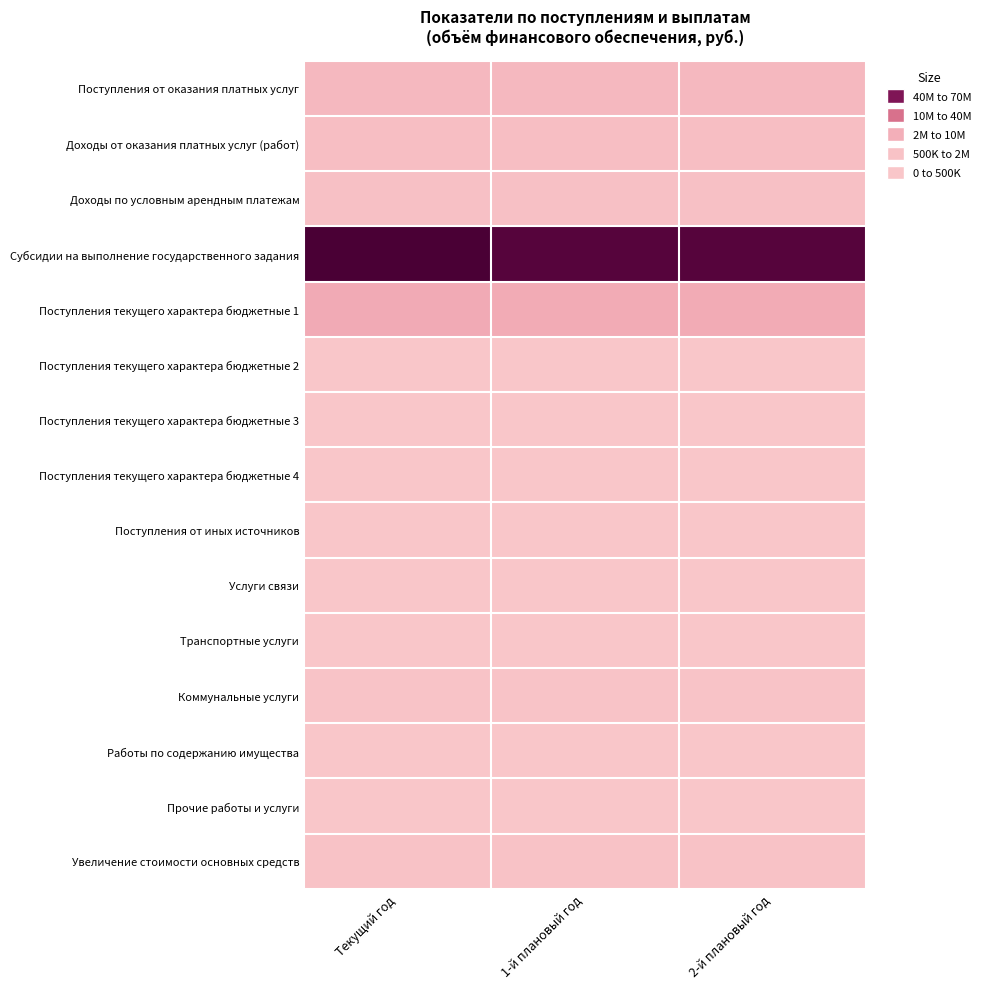

What is the maximum value shown in the chart?

69265400